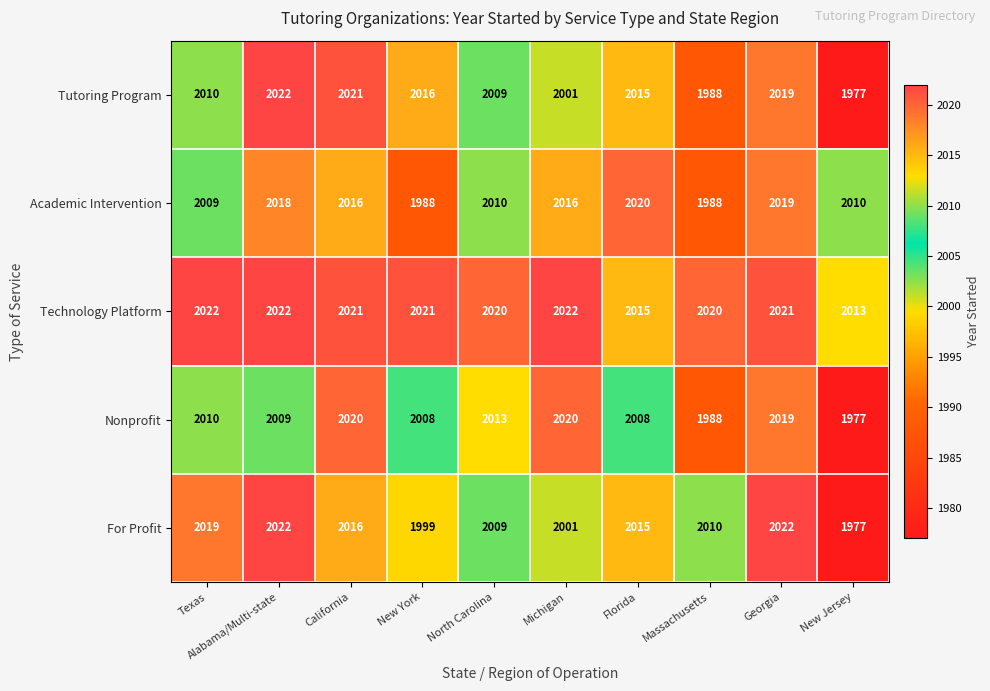

At which category is the sum across all series the highest?

Georgia